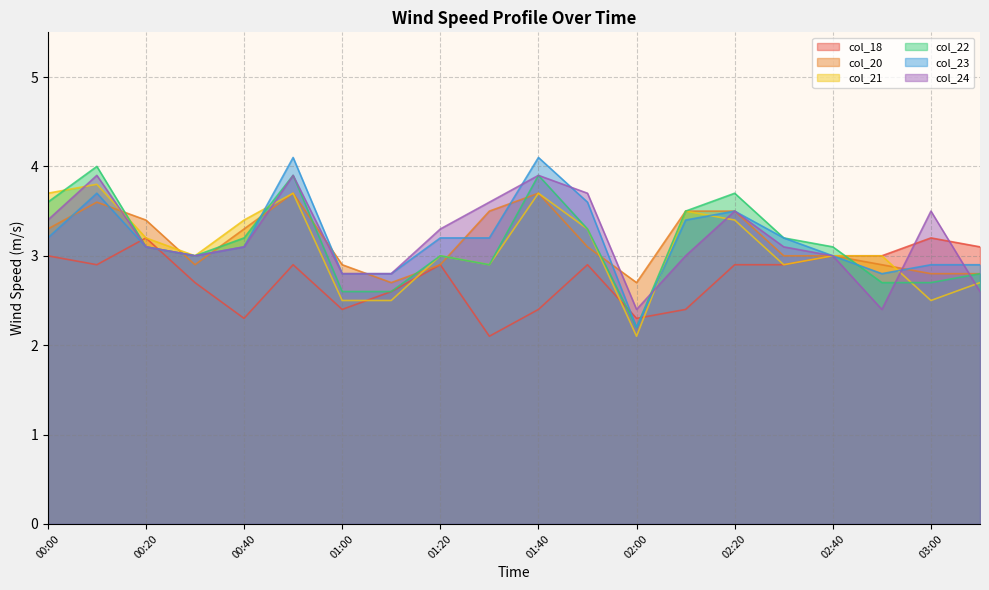

How many data points in col_20 are above 3?

10